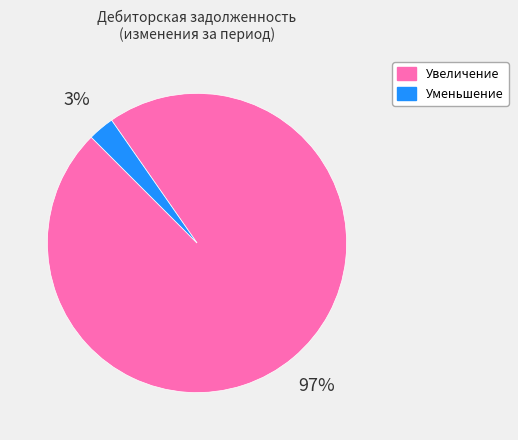

To the nearest percent, what is the average slice percentage?

50%